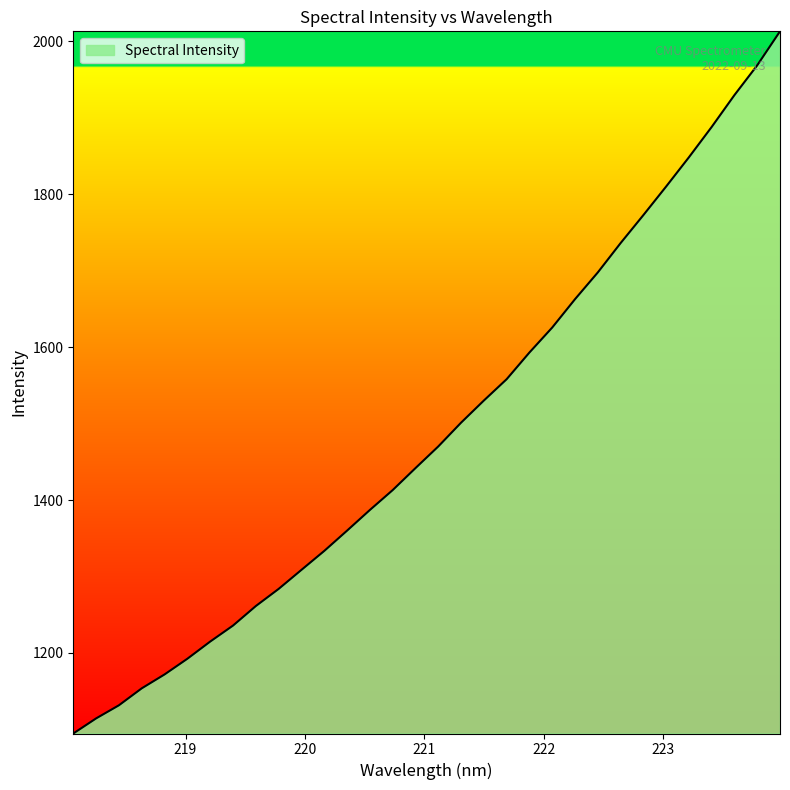

What is the smallest value displayed?

1094.6